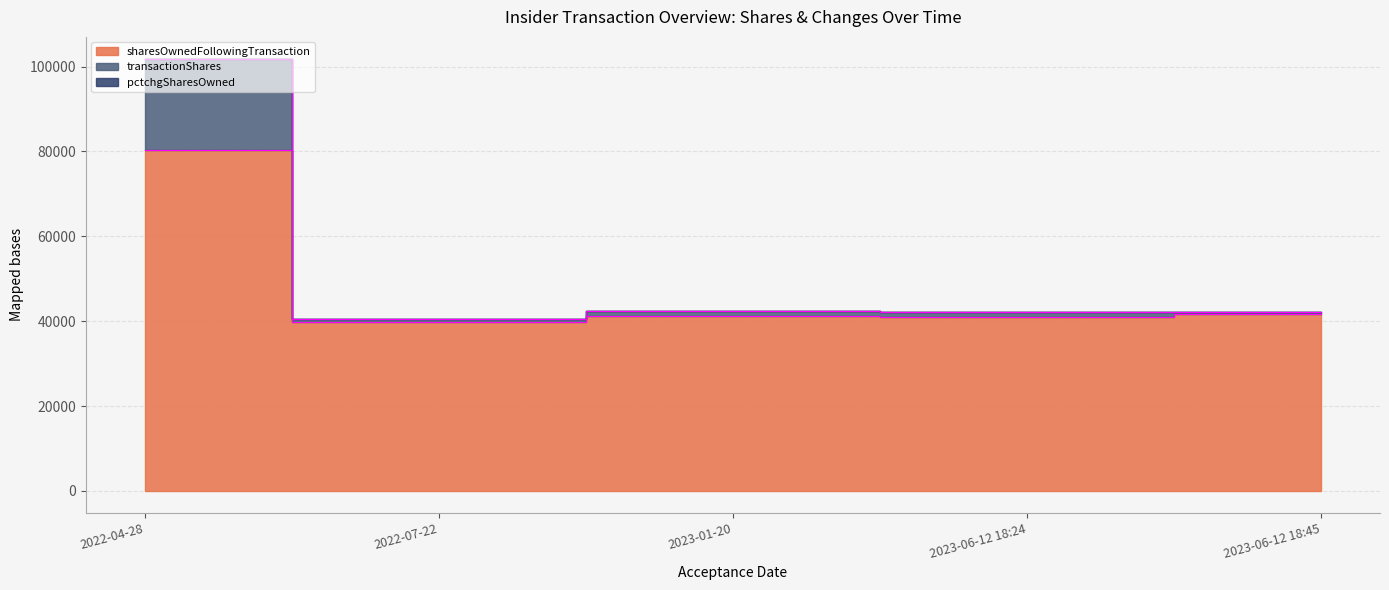

The value of sharesOwnedFollowingTransaction at 2023-06-12 18:24 is 28549. True or false?

False